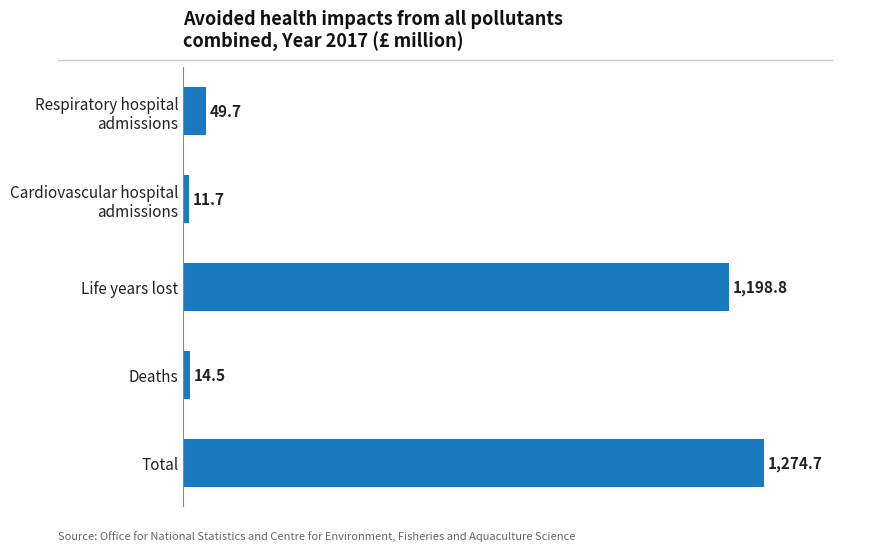

Rank the categories by value from highest to lowest.

Total, Life years lost, Respiratory hospital
admissions, Deaths, Cardiovascular hospital
admissions